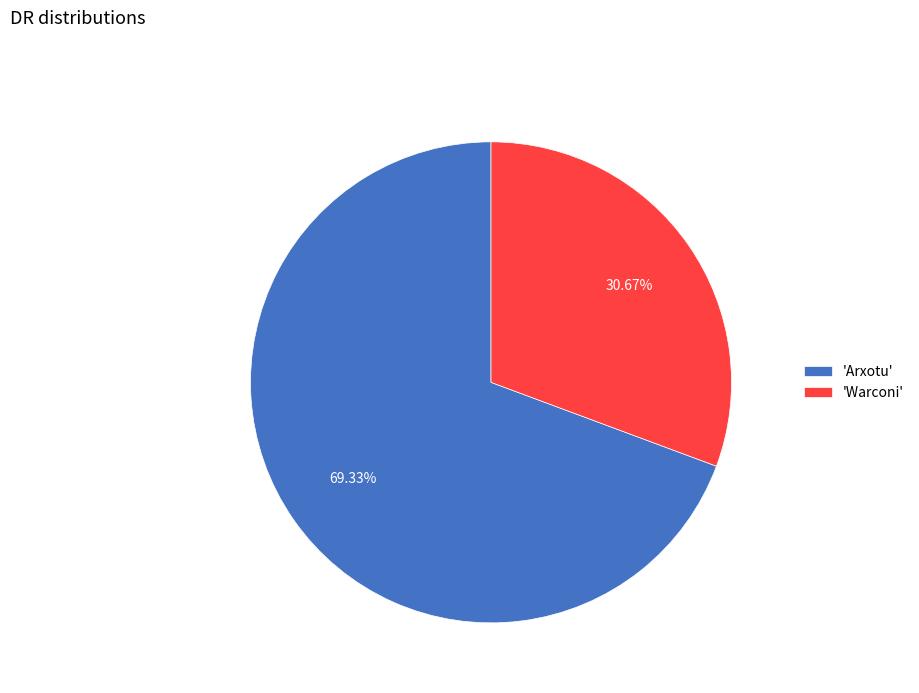

Which slice is the smallest?

'Warconi'